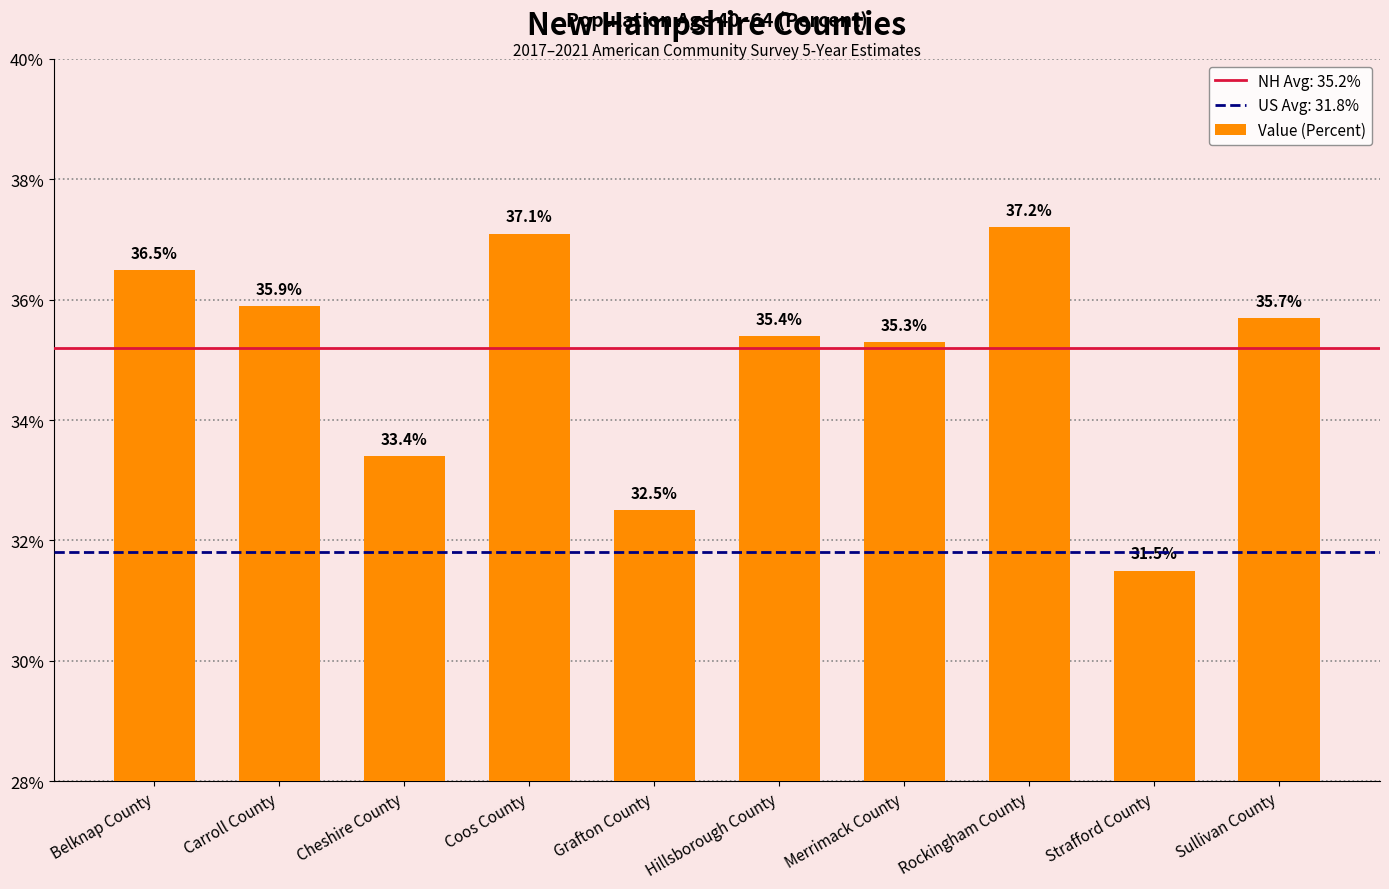

What is the difference between the values at Belknap County and Rockingham County?

0.7